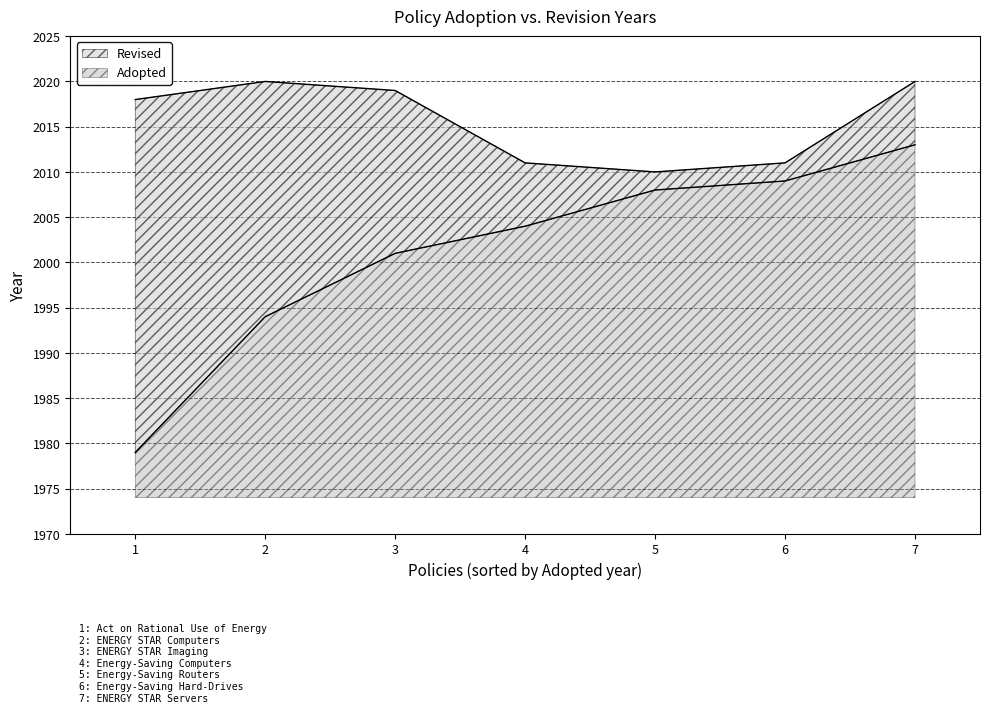

What are all the series names shown in the legend?

Revised, Adopted